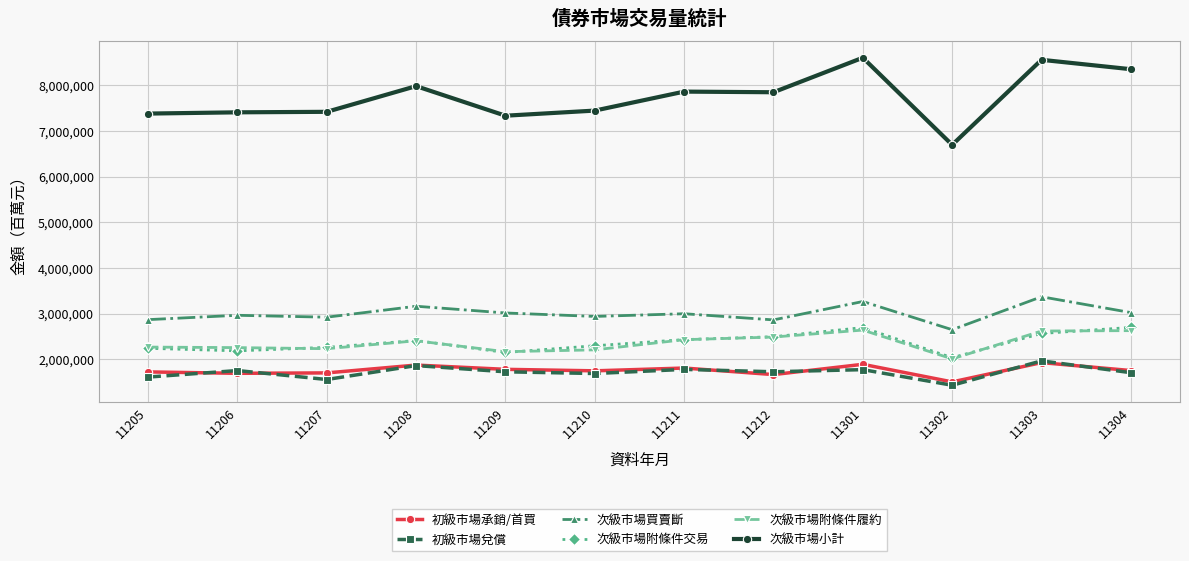

Which series has the widest spread of values?

次級市場小計